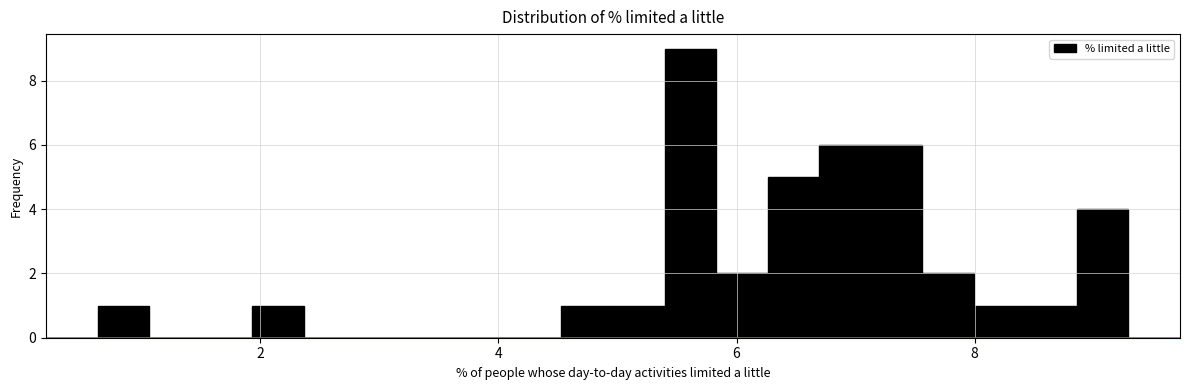

Around what value on the x-axis is the tallest bar? Give the approximate position of its centre, as read against the axis.

5.6